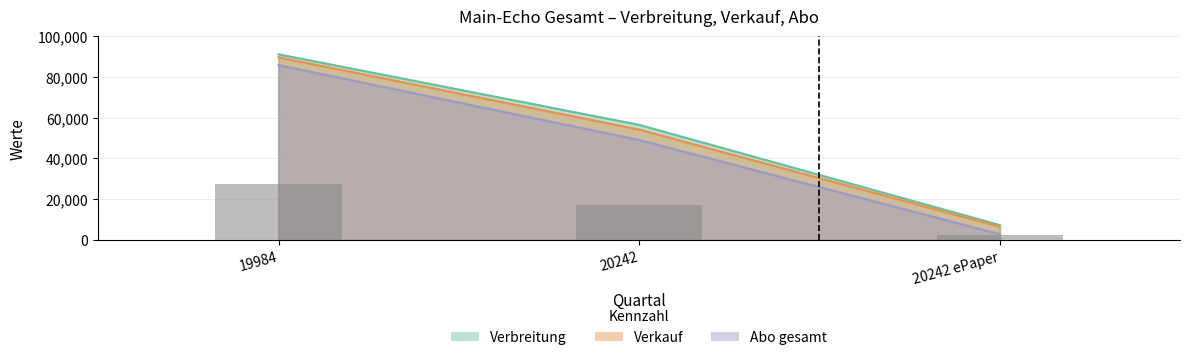

What is the label of the 3rd bar from the right?

19984